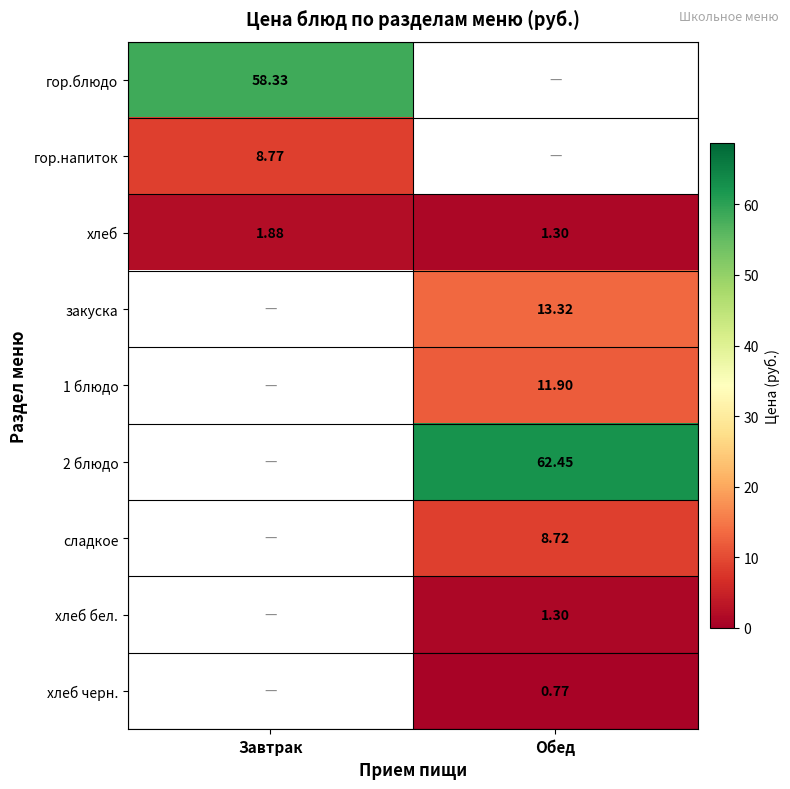

Rank the series at Обед from lowest to highest value.

1 блюдо, гор.блюдо, гор.напиток, хлеб черн., хлеб, хлеб бел., сладкое, закуска, 2 блюдо